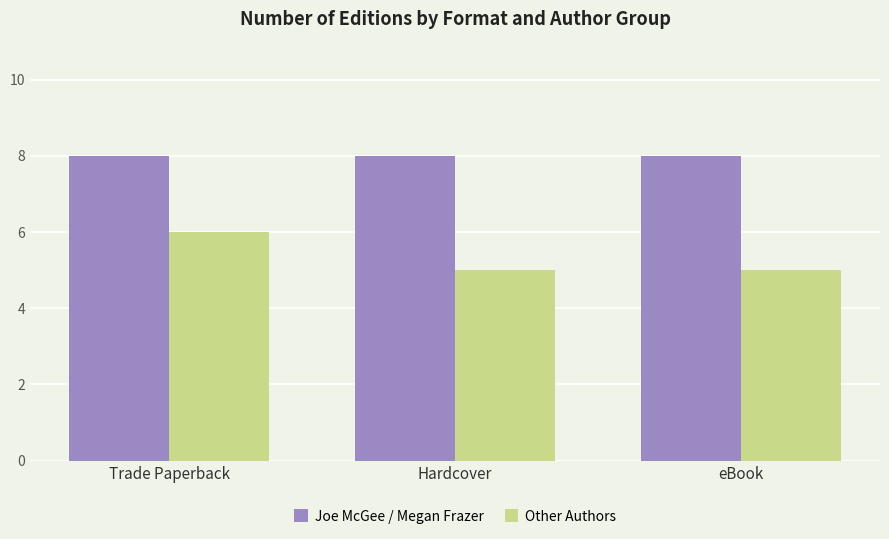

What is the label of the 2nd bar from the right?

Hardcover